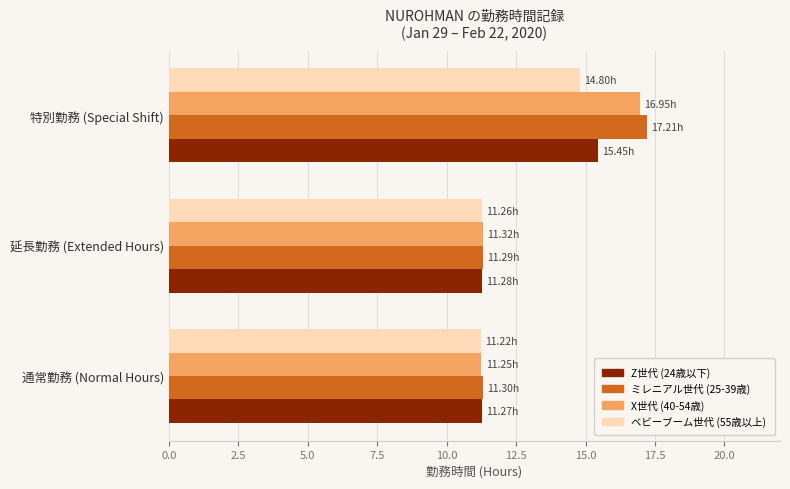

Which series has the widest spread of values?

ミレニアル世代 (25-39歳)